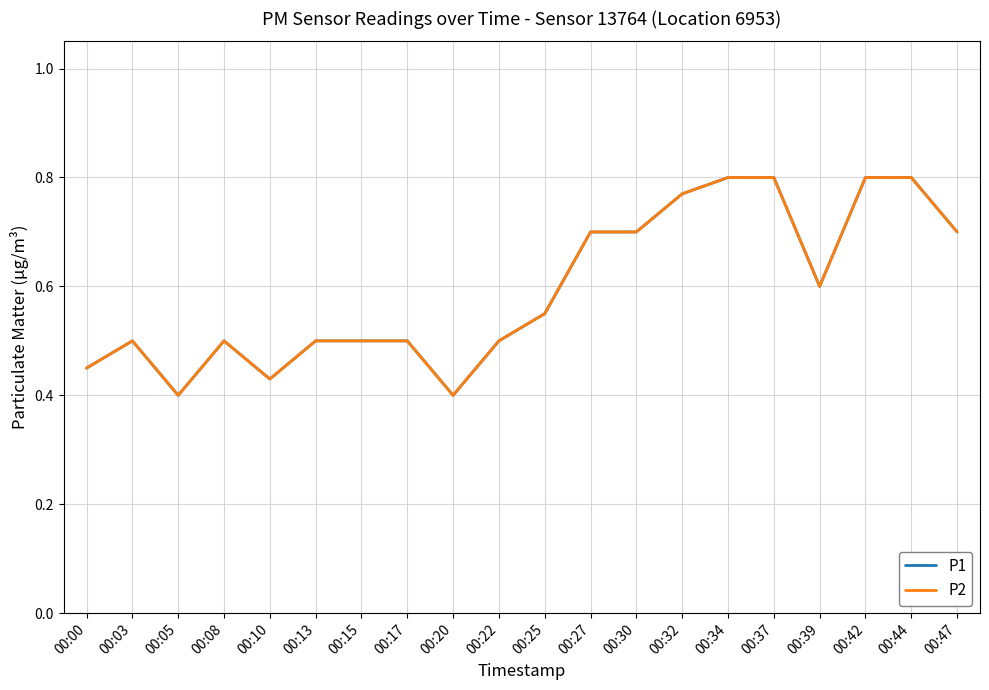

What is the difference between the maximum and minimum values in the P1 series?

0.4